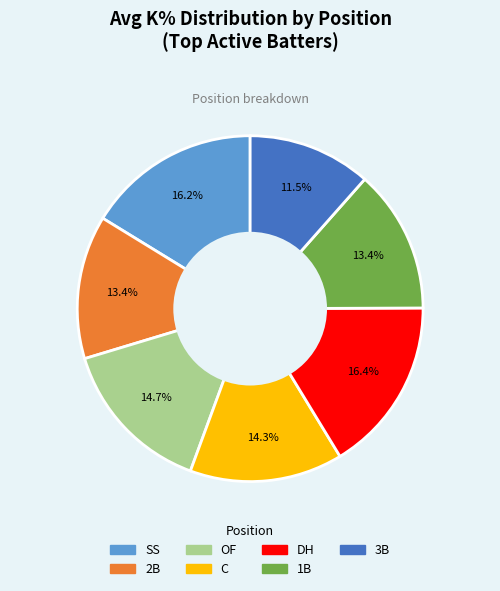

How many segments does this pie chart have?

7